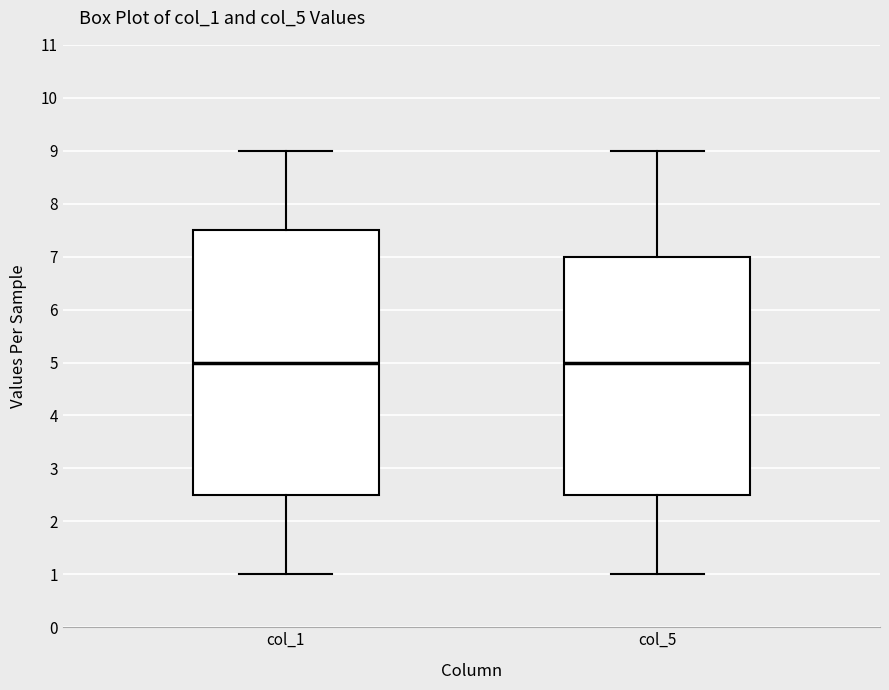

Where does the upper whisker of the box for col_5 end on the y-axis? The values are not printed on the chart, so give them approximately, as read against the axis.

9.0